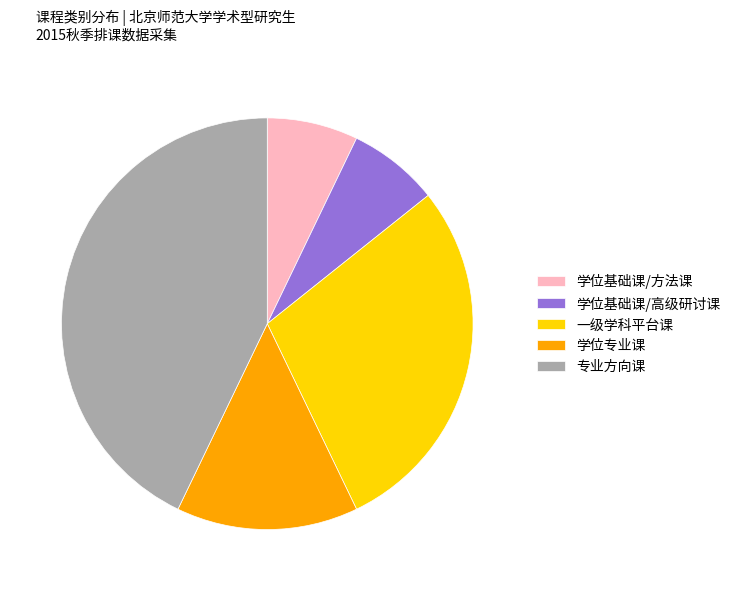

What is the ratio of the value at 学位基础课/方法课 to the value at 一级学科平台课?

0.2